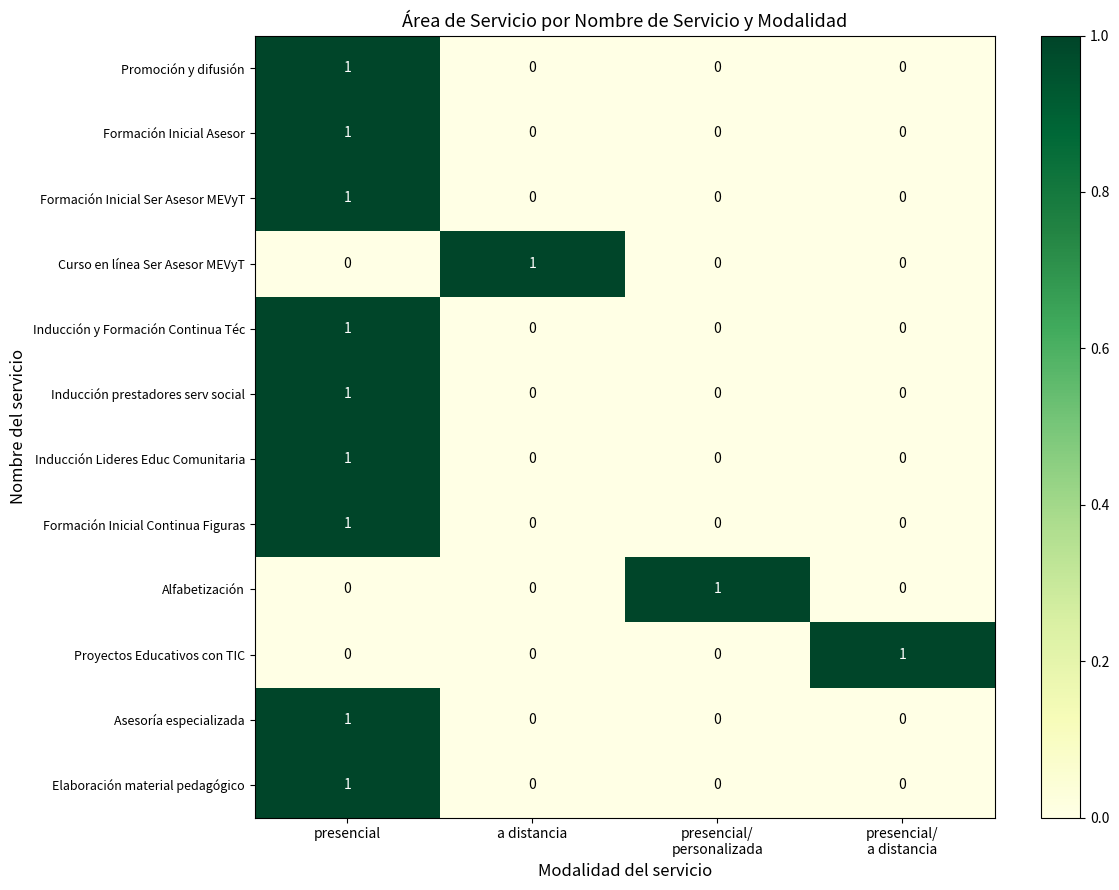

How many Curso en línea Ser Asesor MEVyT values are between 0 and 1?

4